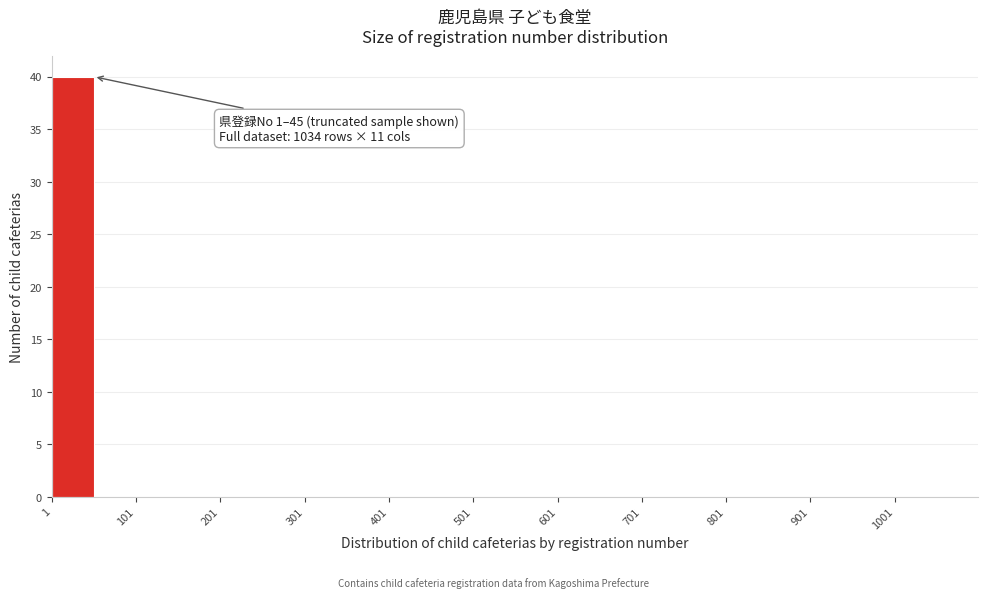

Over which range of the x-axis is the bar tallest?

1 to 51